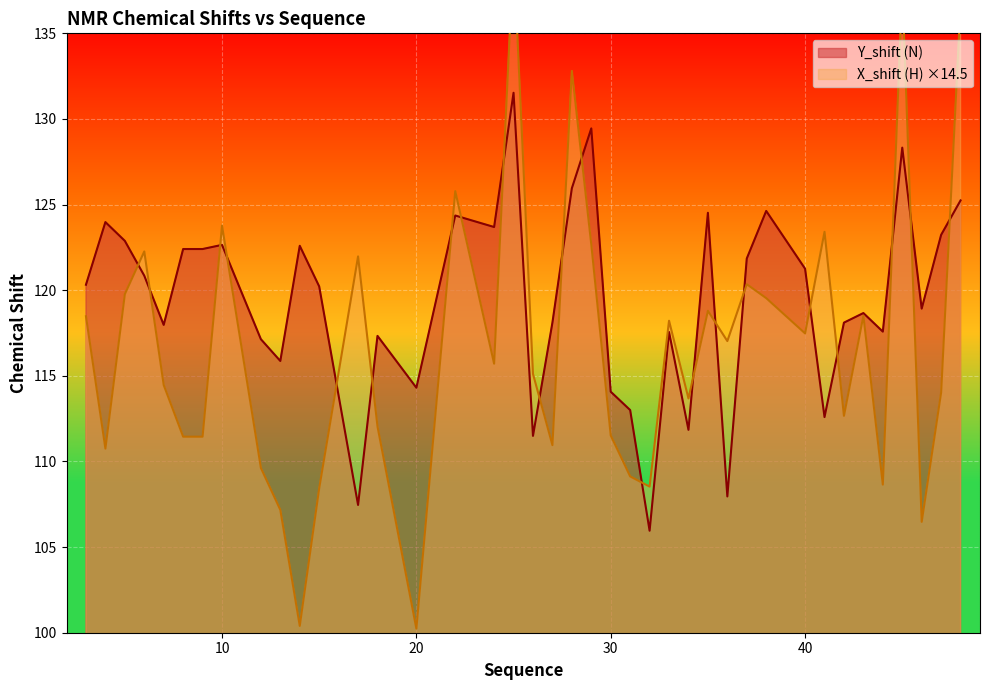

In Y_shift, how many points are lower than both neighbors (excluding endpoints)?

12